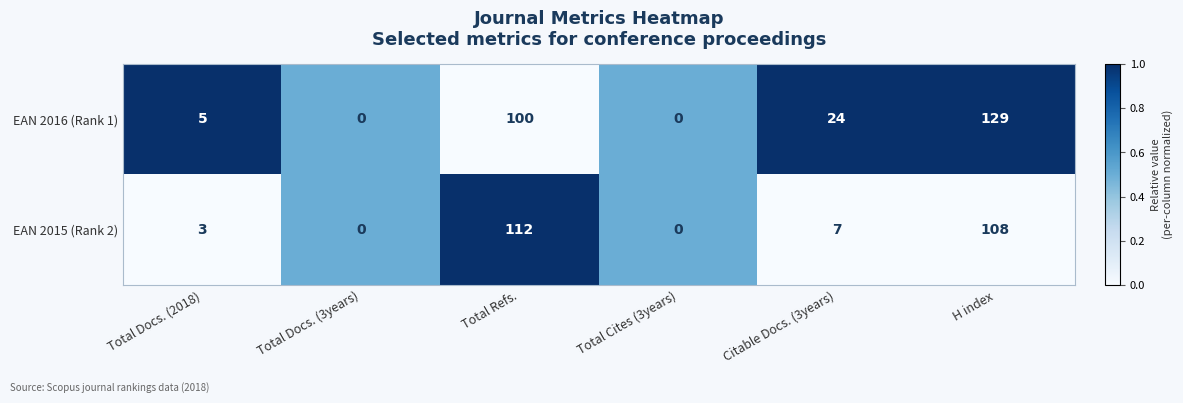

At which category does the chart reach its peak across all series?

H index